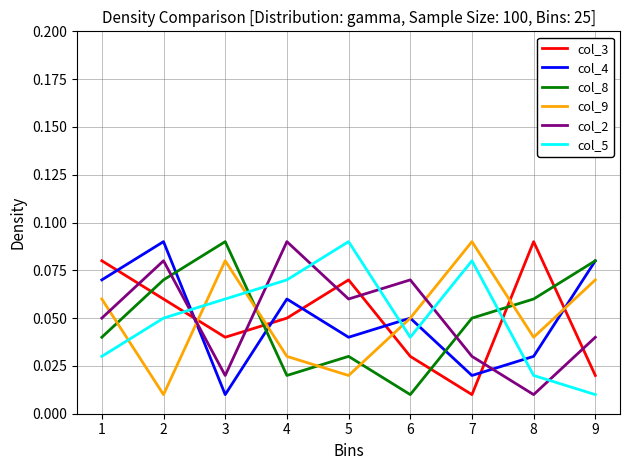

Between which two adjacent categories do col_8 and col_3 first intersect?

1 and 2